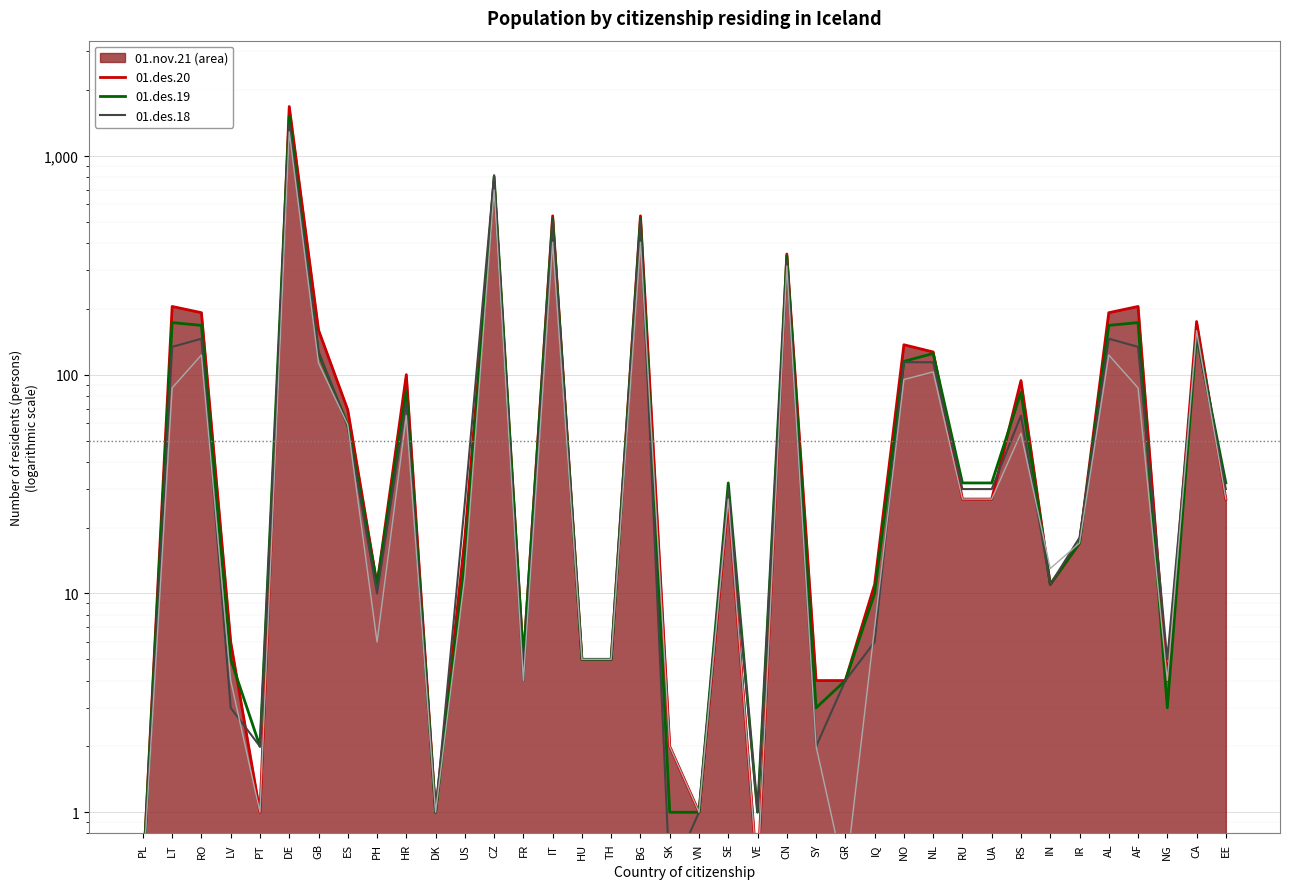

What is the average value of the 01.des.20 series?

150.9